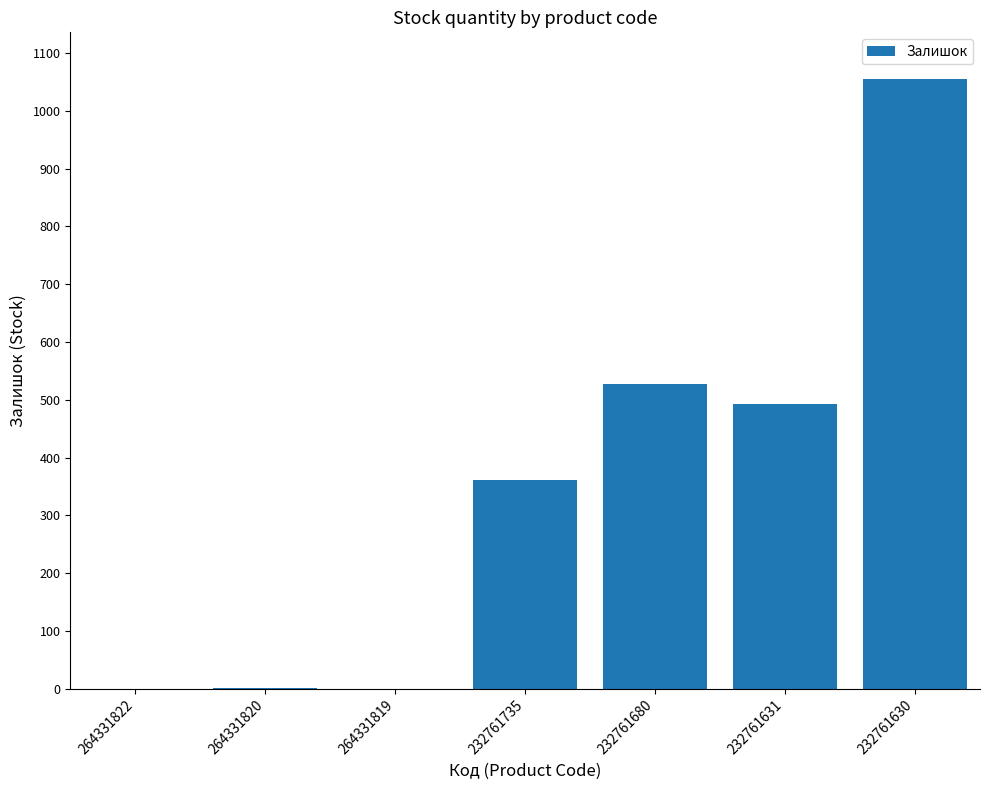

Are the bars horizontal?

No